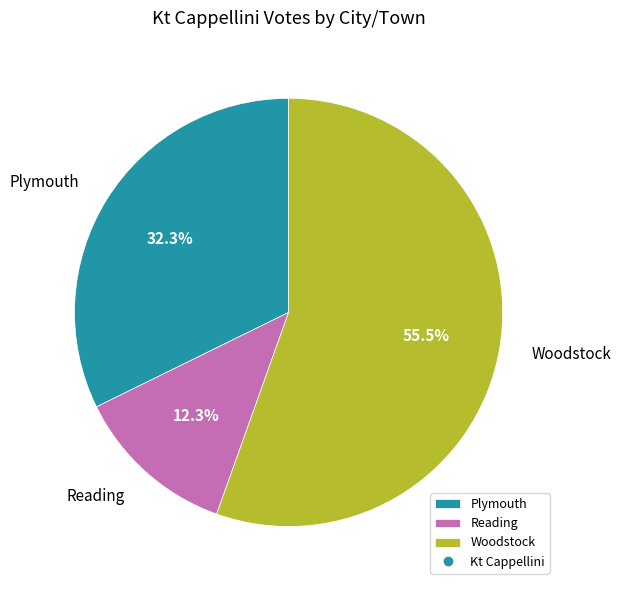

Which category has the biggest portion of the pie?

Woodstock